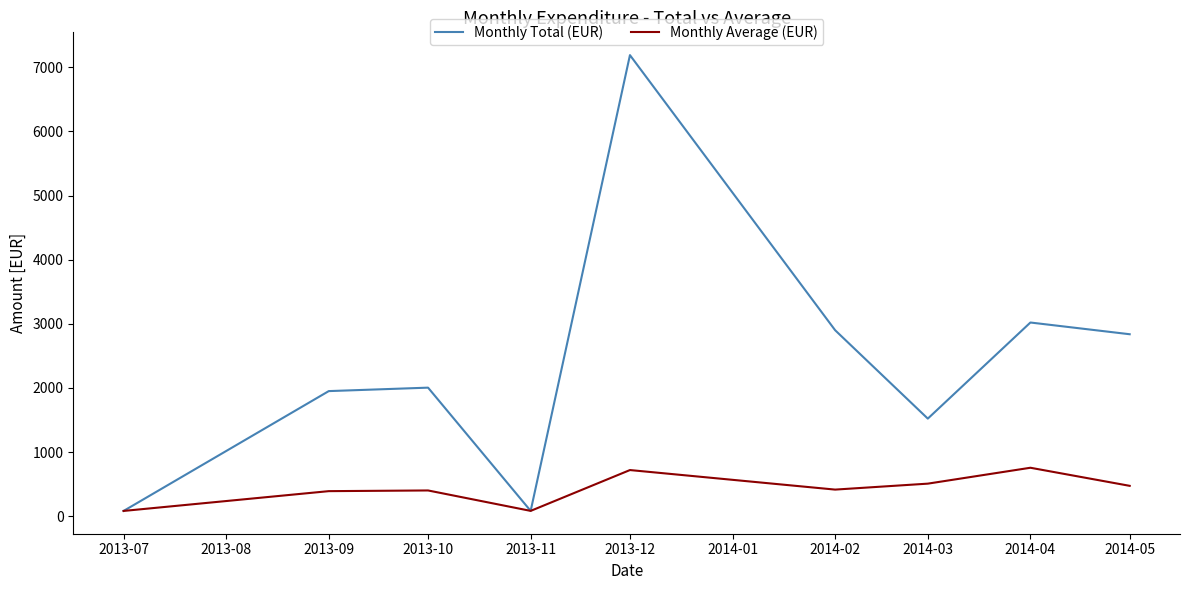

What is the average value of the Monthly Average (EUR) series?

424.8